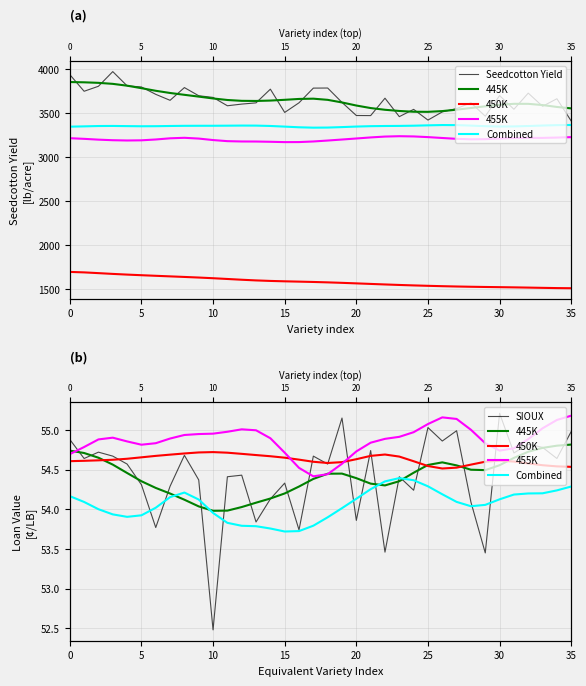

What is the difference between the SIOUX values at 30 and 34?

0.6